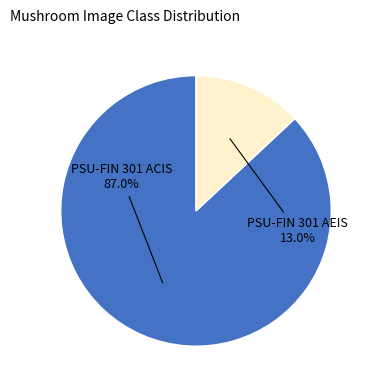

Is it true that PSU-FIN 301 ACIS is 94% of the pie?

False